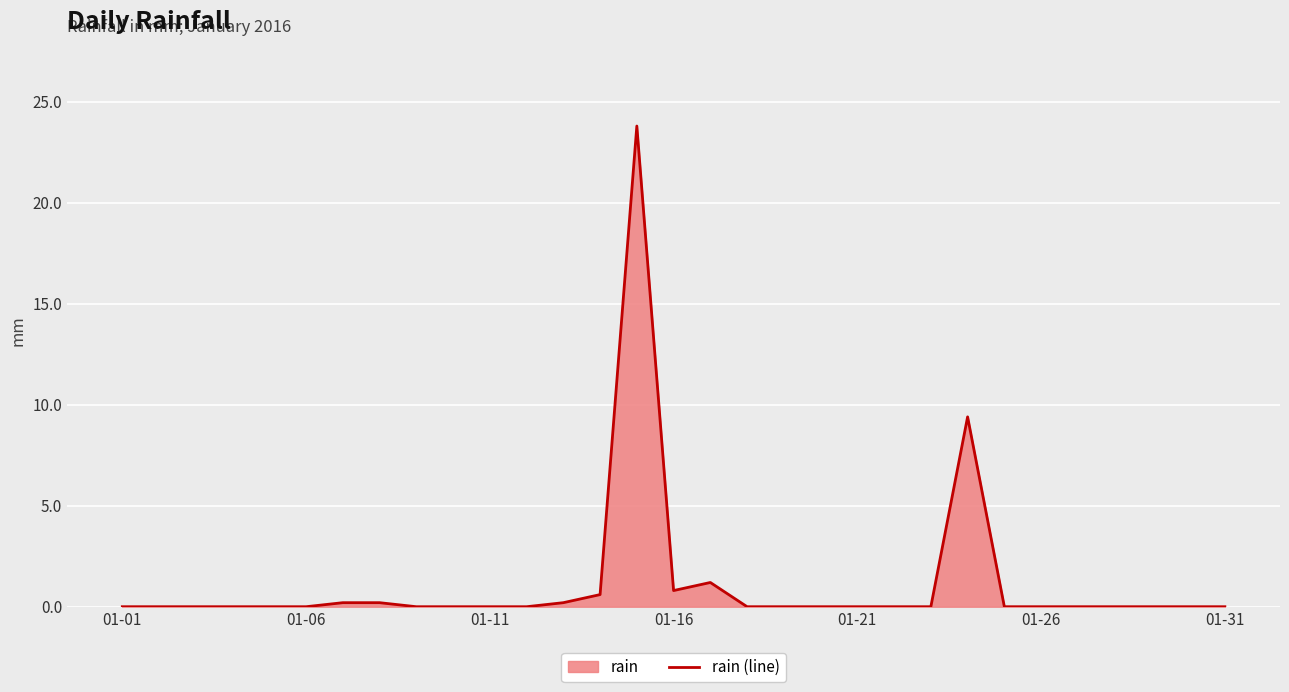

Is it true that the value at 01-06 is 15.7?

False